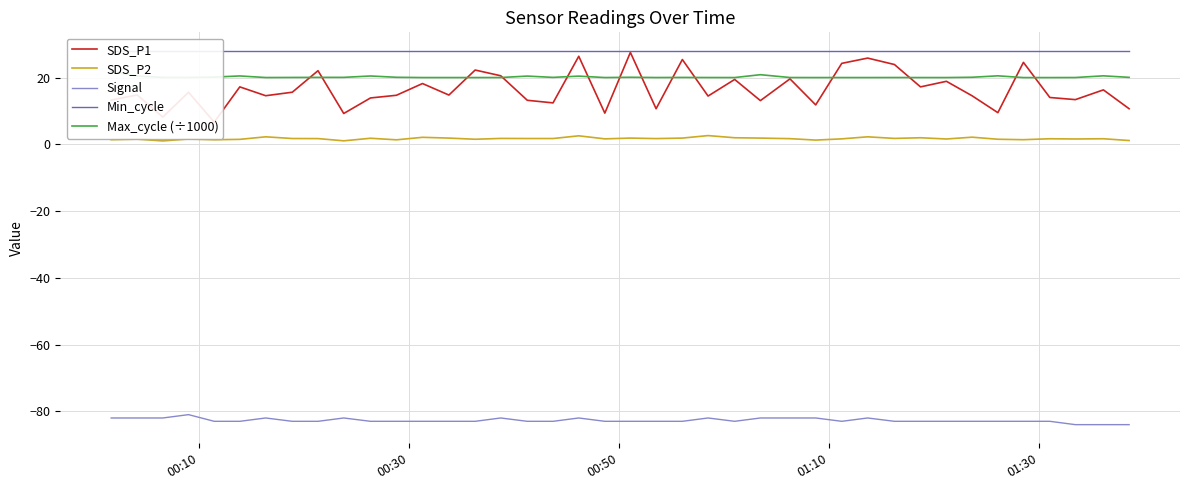

At how many categories does at least one series exceed -66?

40